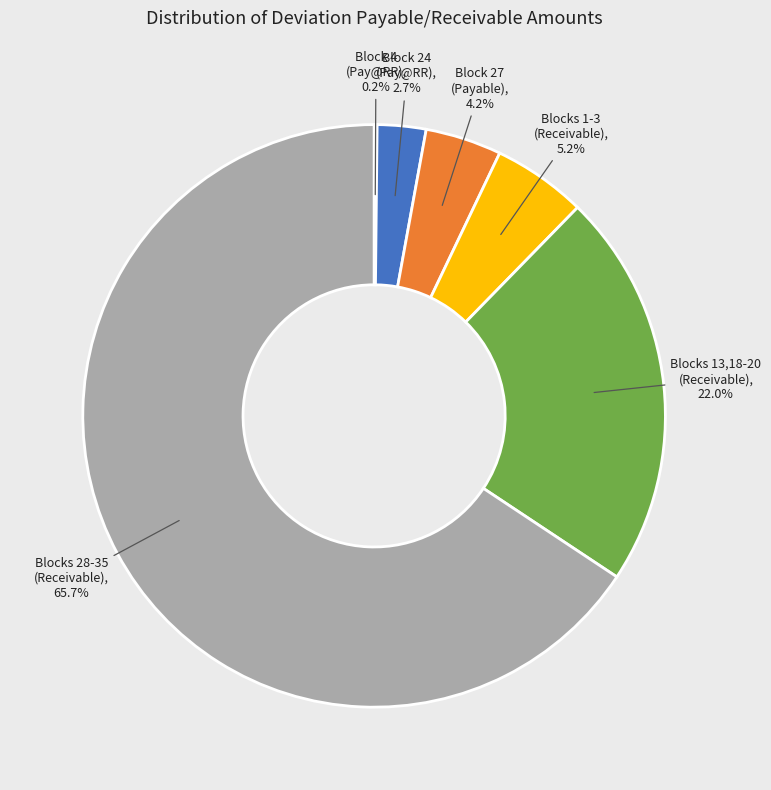

What is the largest slice in the pie chart?

Blocks 28-35 (Receivable)